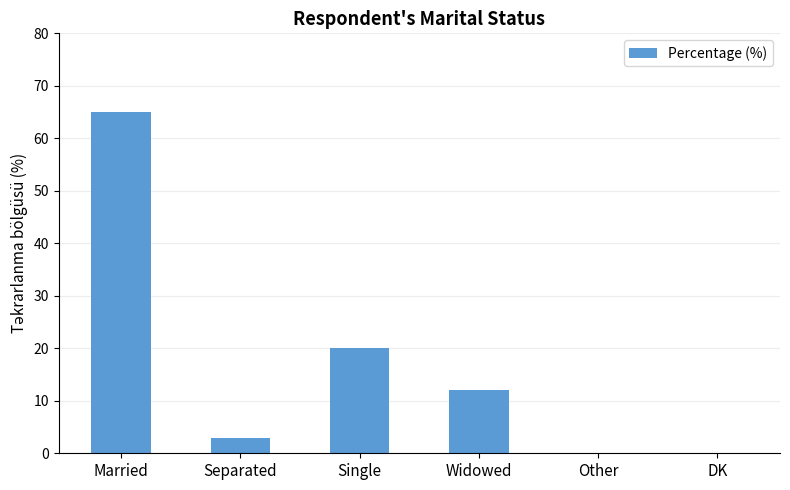

Which label corresponds to the largest value in the chart?

Married